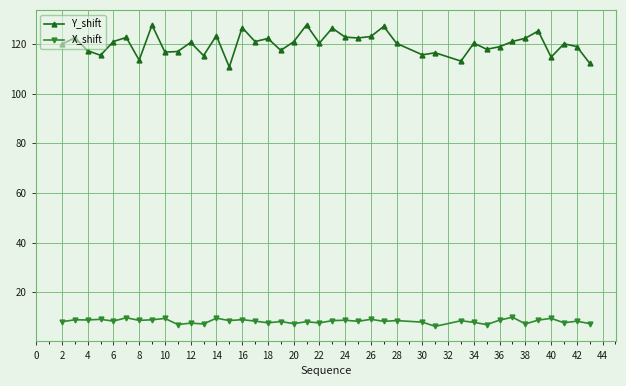

True or false: Y_shift and X_shift intersect in this chart.

False